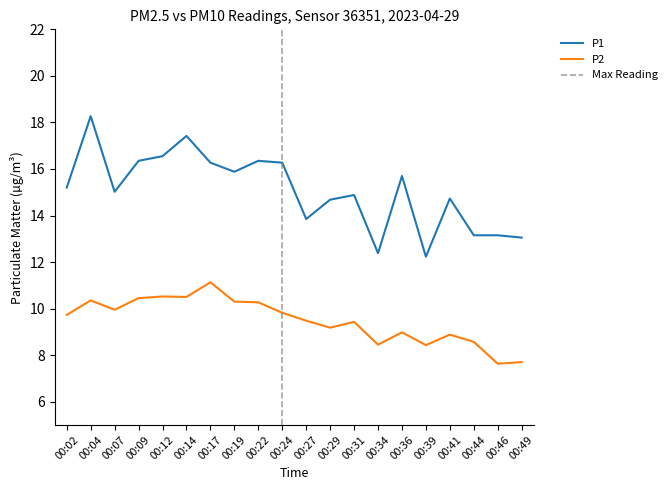

Does the chart have visible grid lines?

No